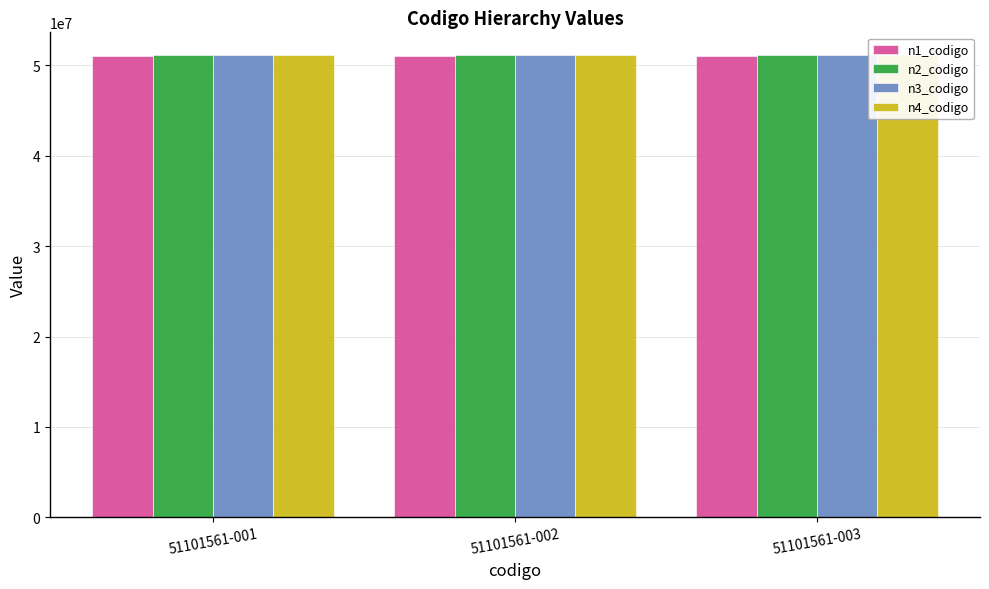

Which series has the widest spread of values?

n1_codigo